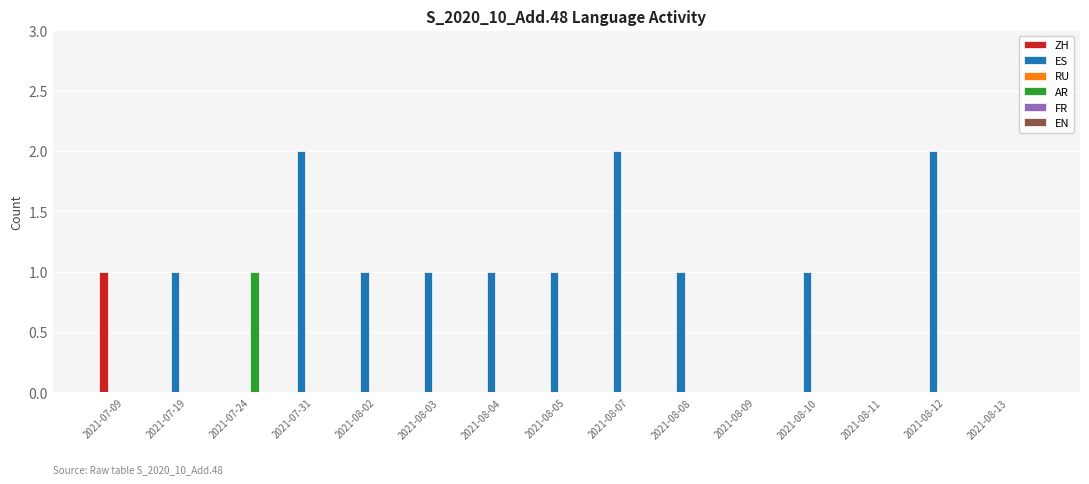

What is the spread (max minus min) of values at 2021-07-31?

2